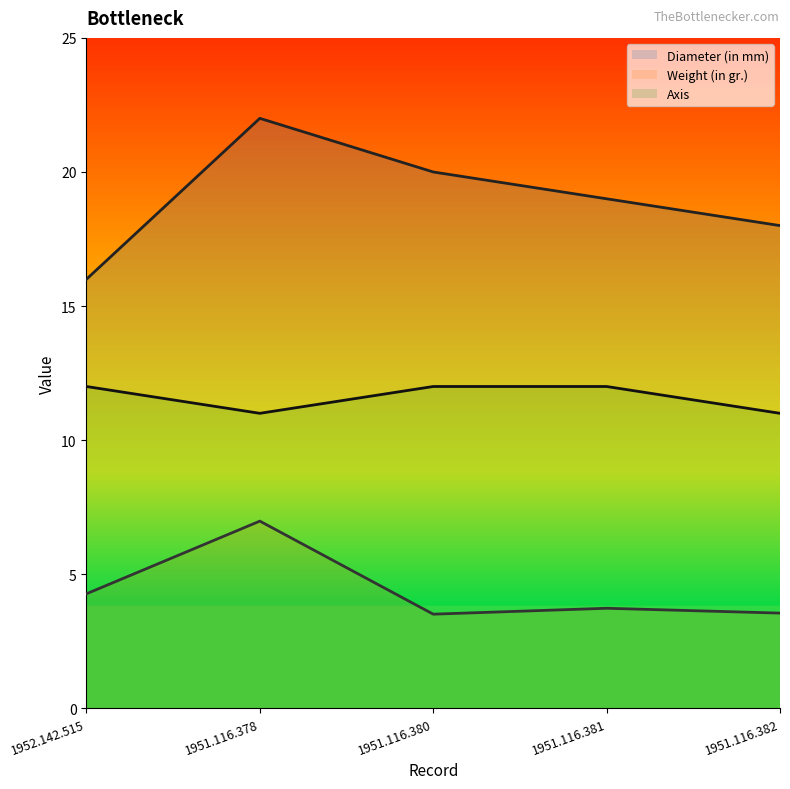

Where is Axis nearest to the value 11?

1951.116.378